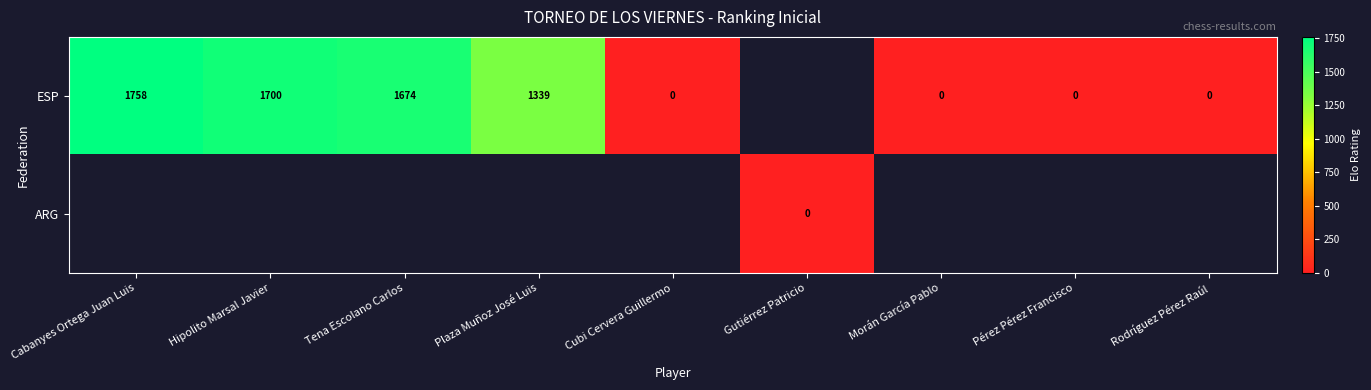

Which category has the lowest value across all series?

Cubi Cervera Guillermo